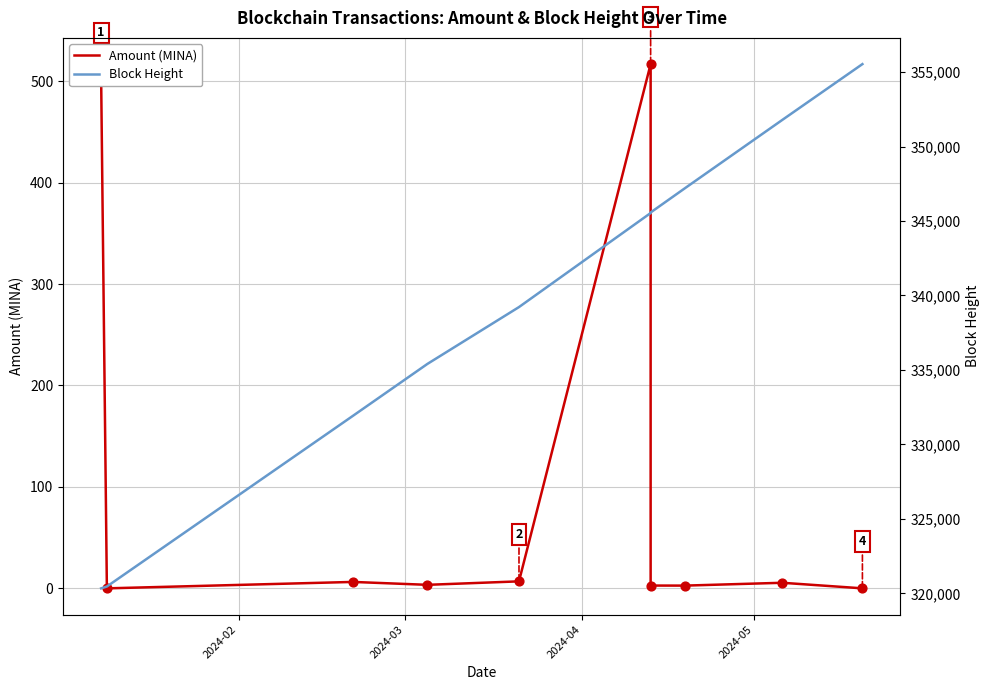

Which series has the widest spread of Y values?

Block Height